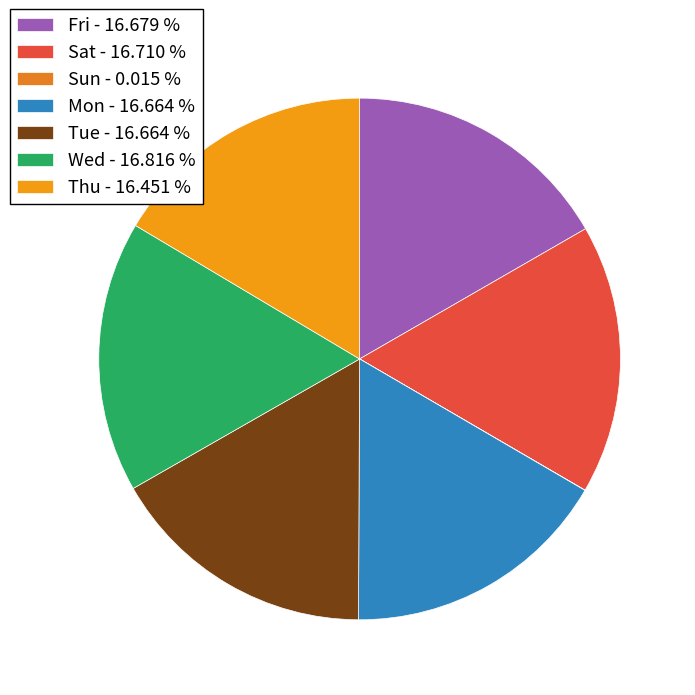

To the nearest percent, what is the average slice percentage?

14%